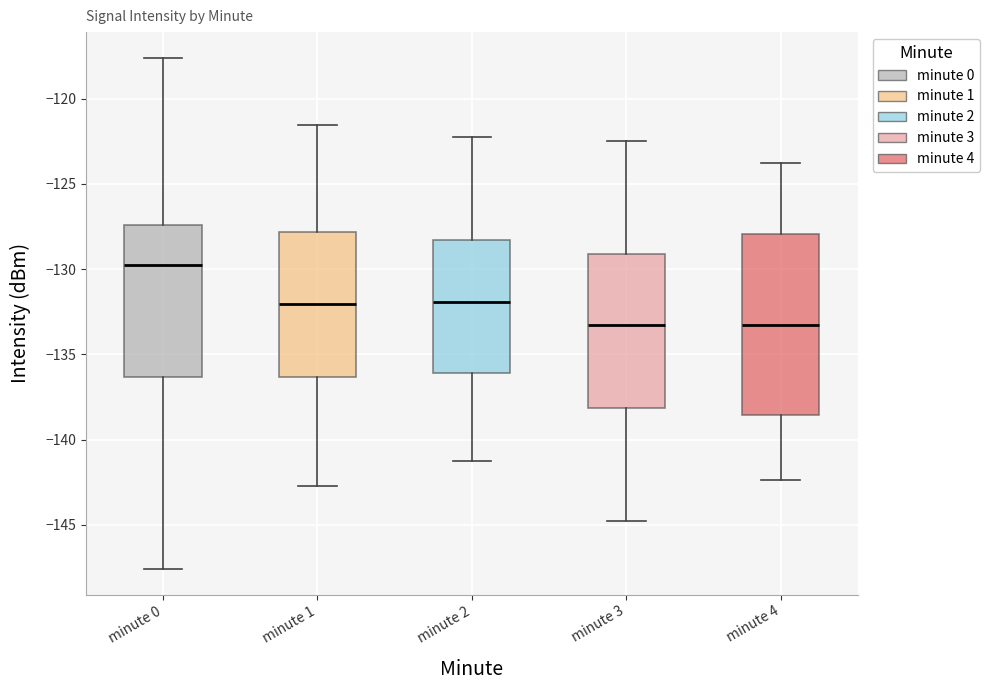

Where is the upper edge of the box for minute 3 on the y-axis? The values are not printed on the chart, so give them approximately, as read against the axis.

-129.0